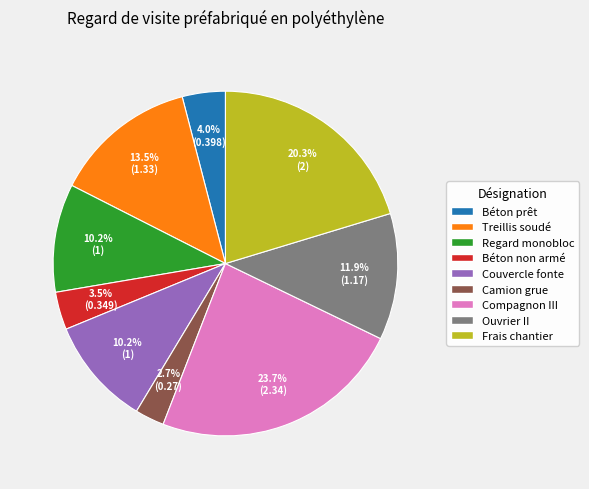

Is there any slice that represents more than half of the pie?

No